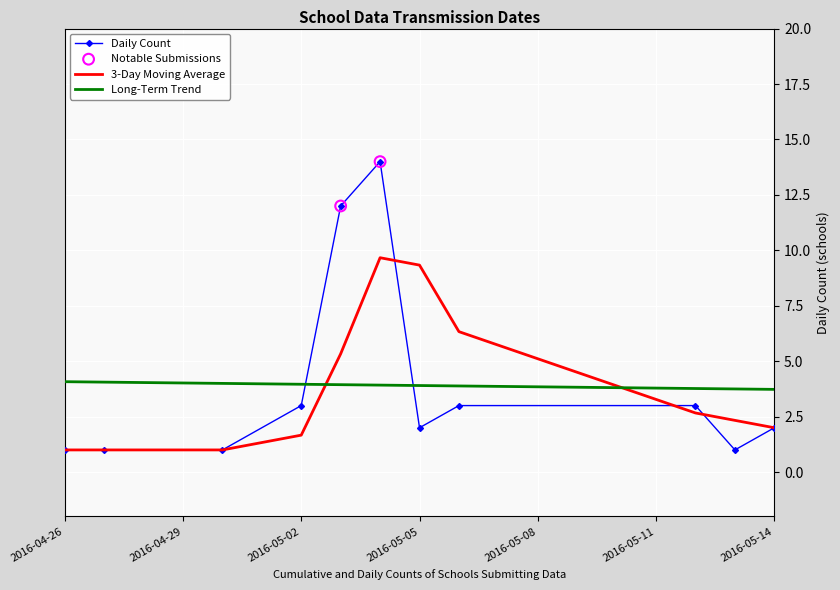

True or false: Long-Term Trend and 3-Day Moving Average intersect in this chart.

True